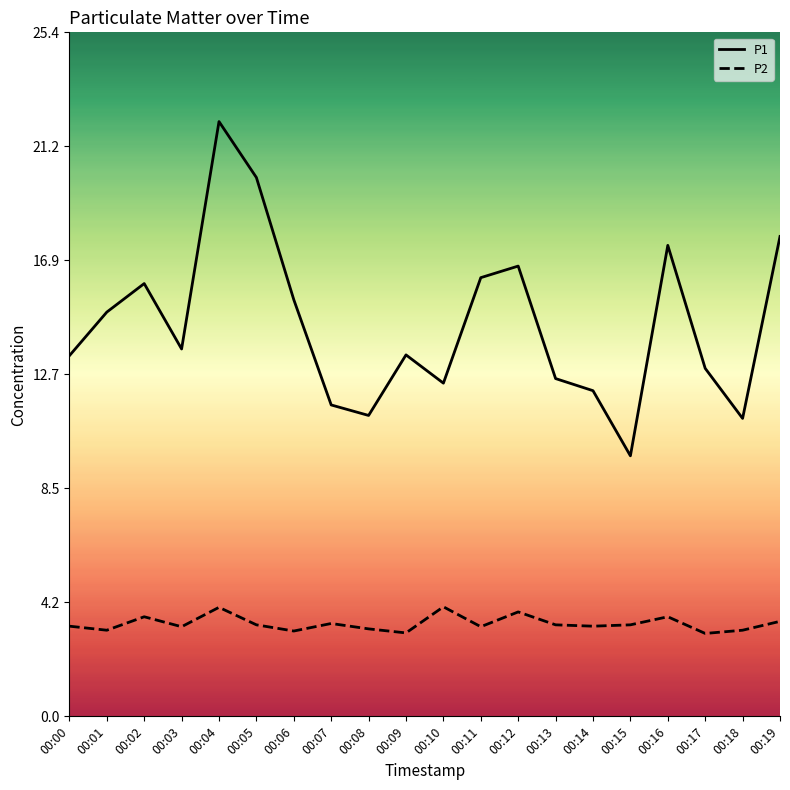

Where is the first local maximum for P2?

00:02